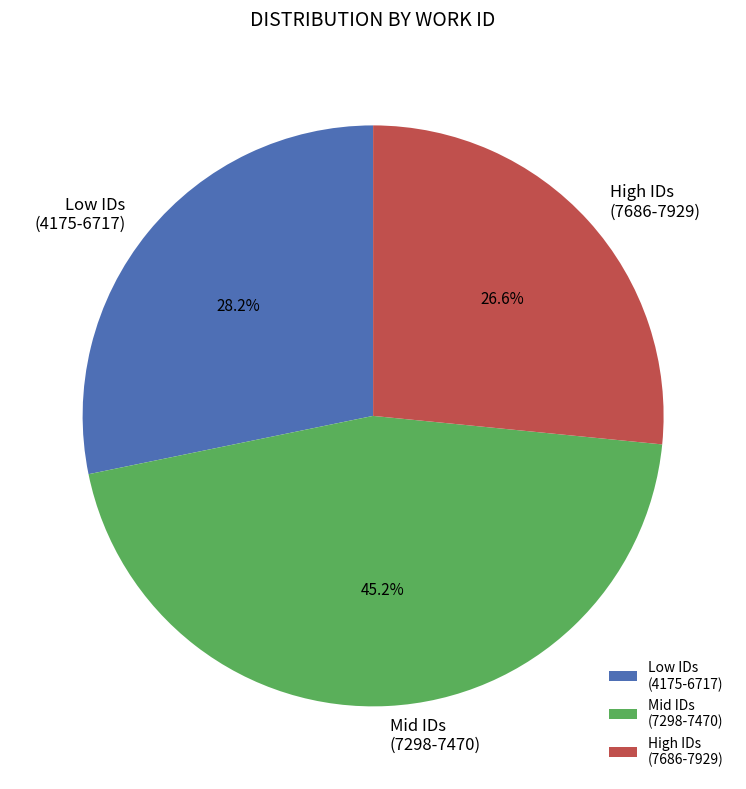

Rank the categories by value from lowest to highest.

High IDs (7686-7929), Low IDs (4175-6717), Mid IDs (7298-7470)